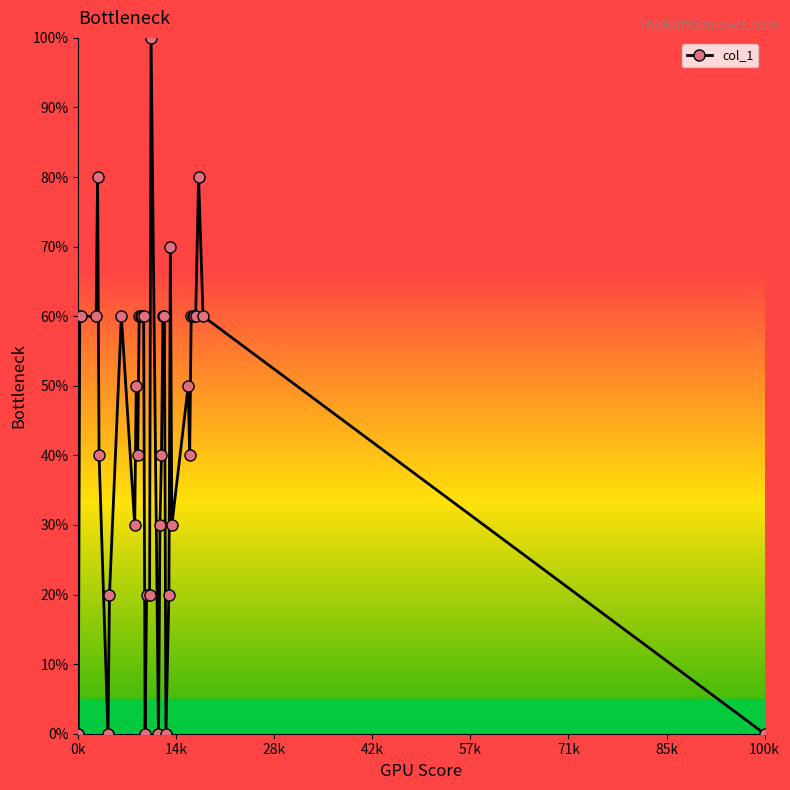

True or false: the data has more than 0 interior local peaks.

True